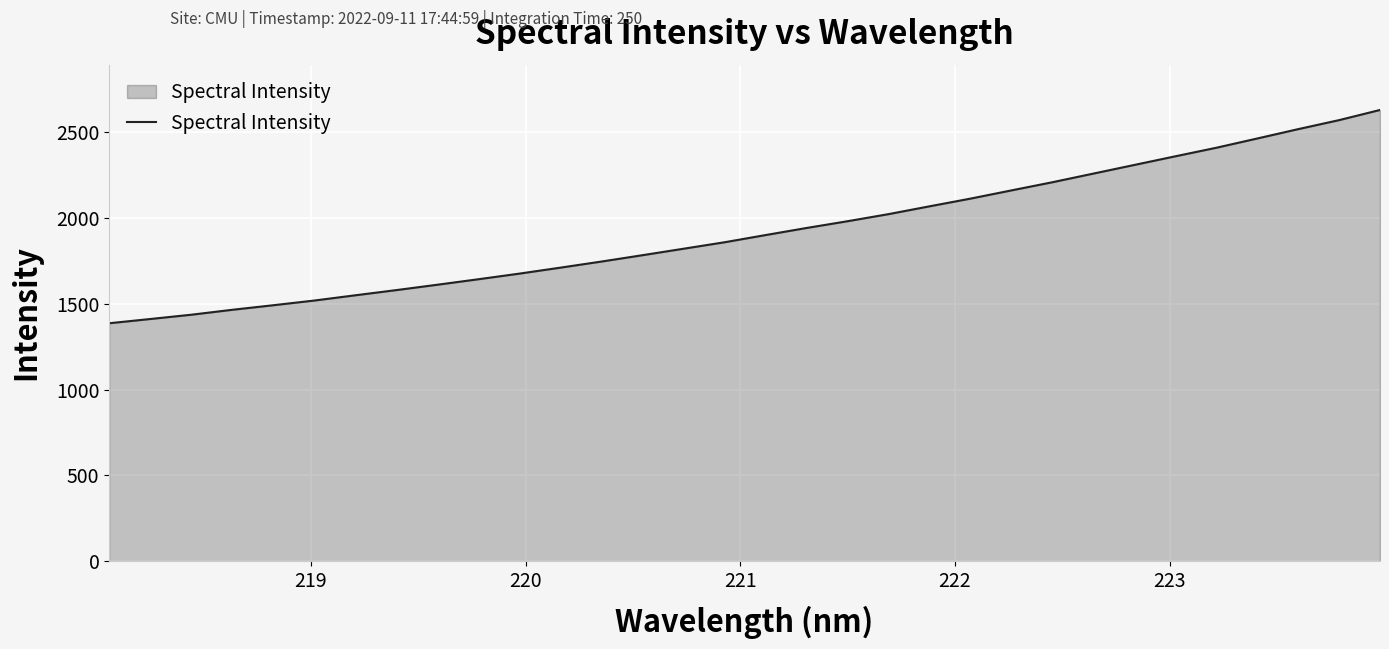

What is the difference between the second highest and minimum values?

1183.6